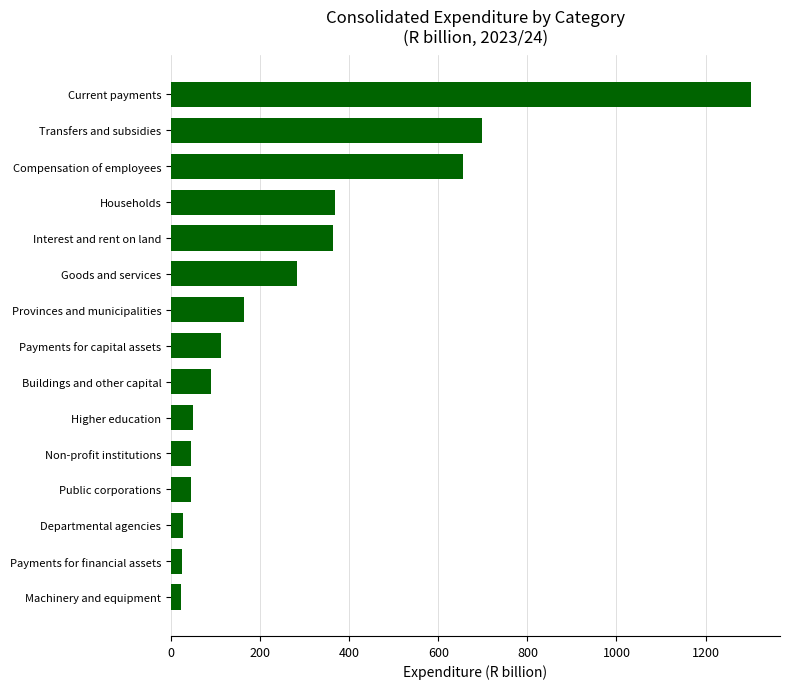

How many bars are there in total?

15